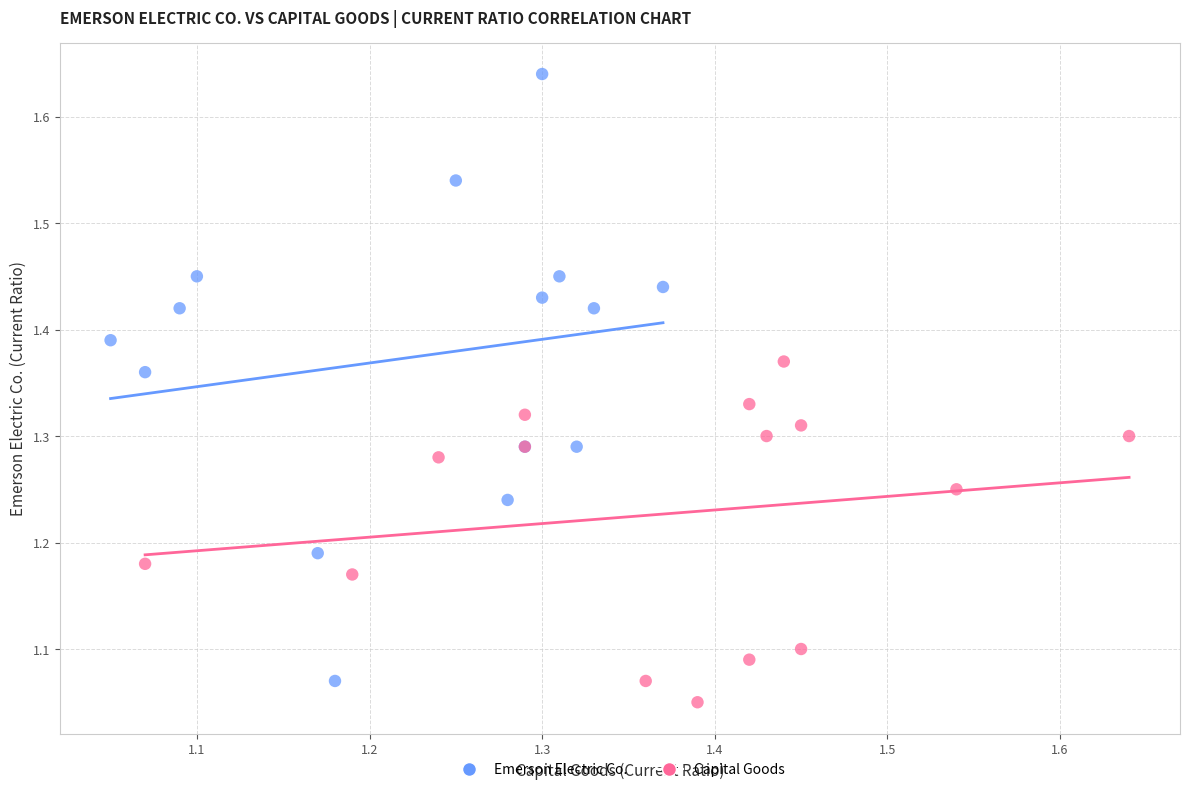

Which series has the largest Y range (max minus min)?

Emerson Electric Co.